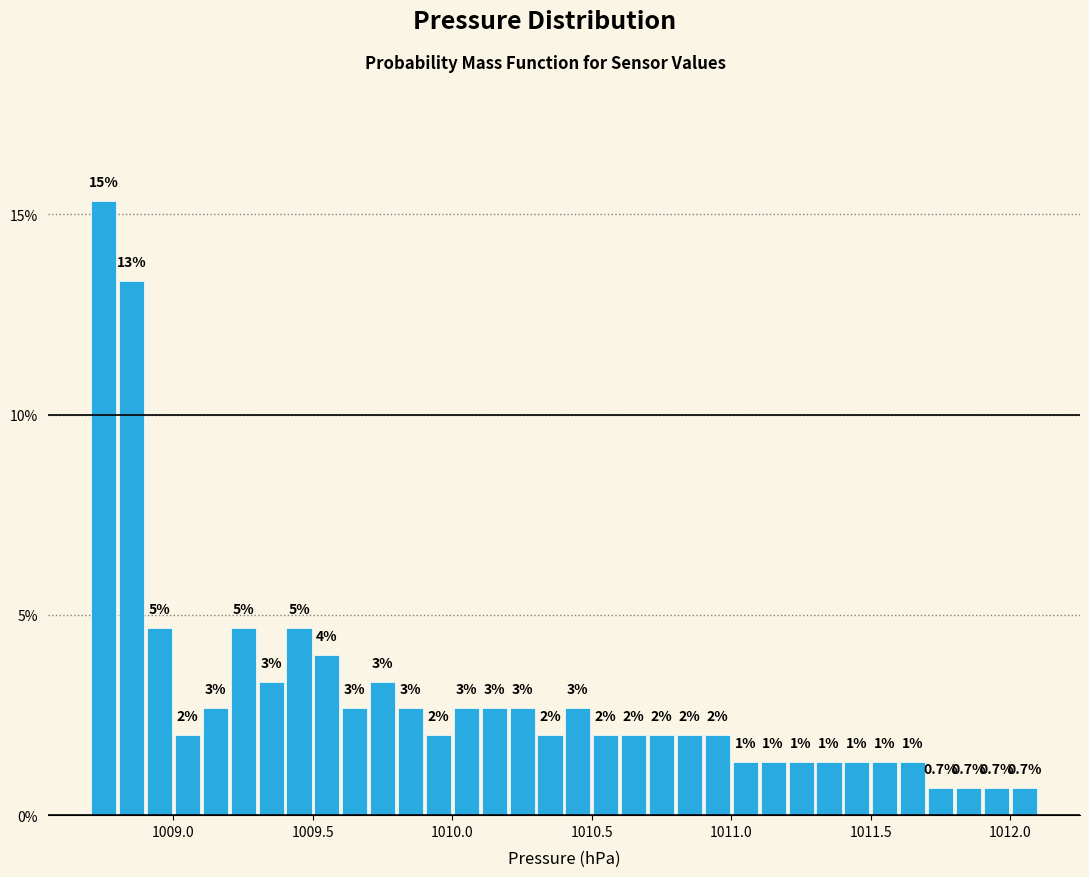

Read against the x-axis, roughly where is the centre of the tallest bar?

1008.75